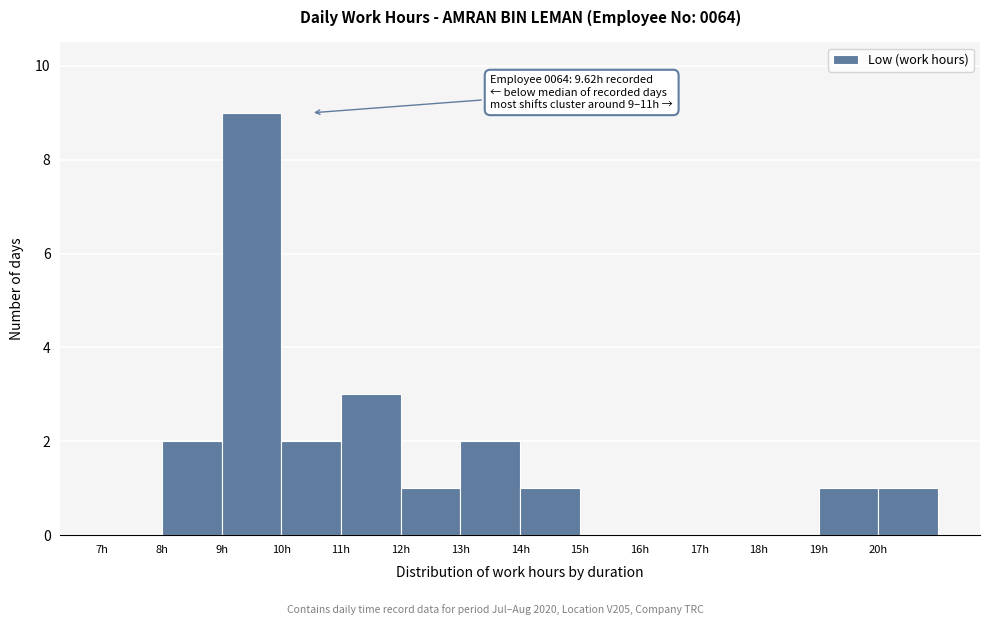

Which range on the x-axis has the tallest bar?

9 to 10